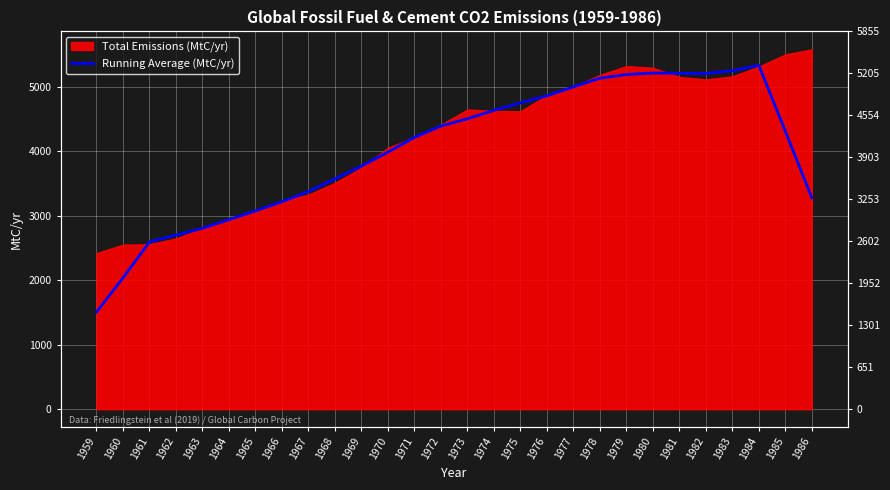

How many points are lower than both their immediate neighbors (excluding endpoints)?

1